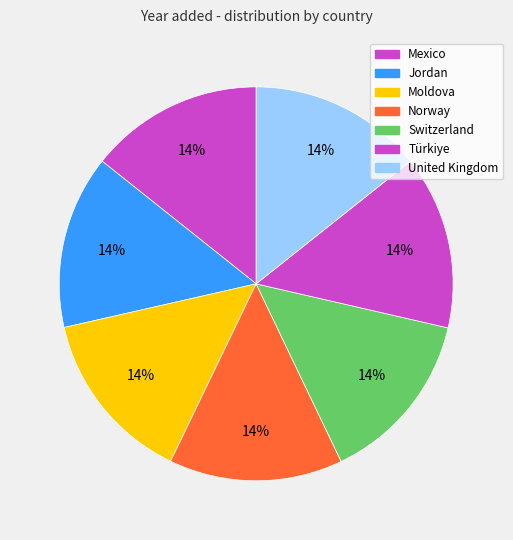

To the nearest percent, what portion does United Kingdom represent?

14%